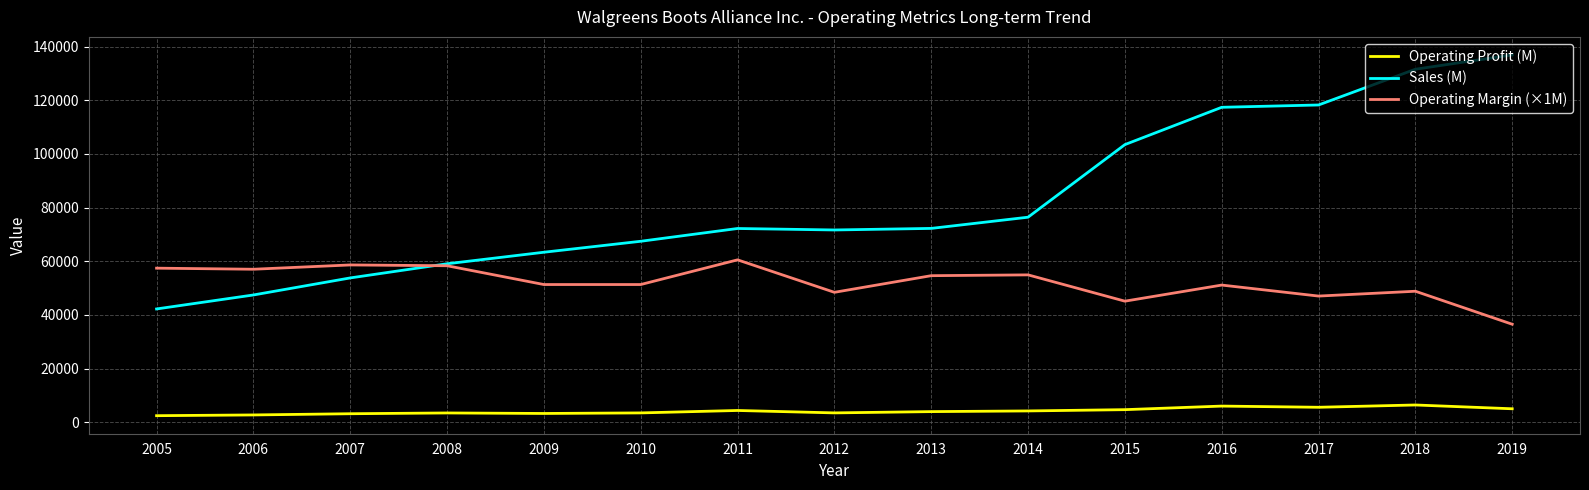

What is the total value across all series at 2009?

117882